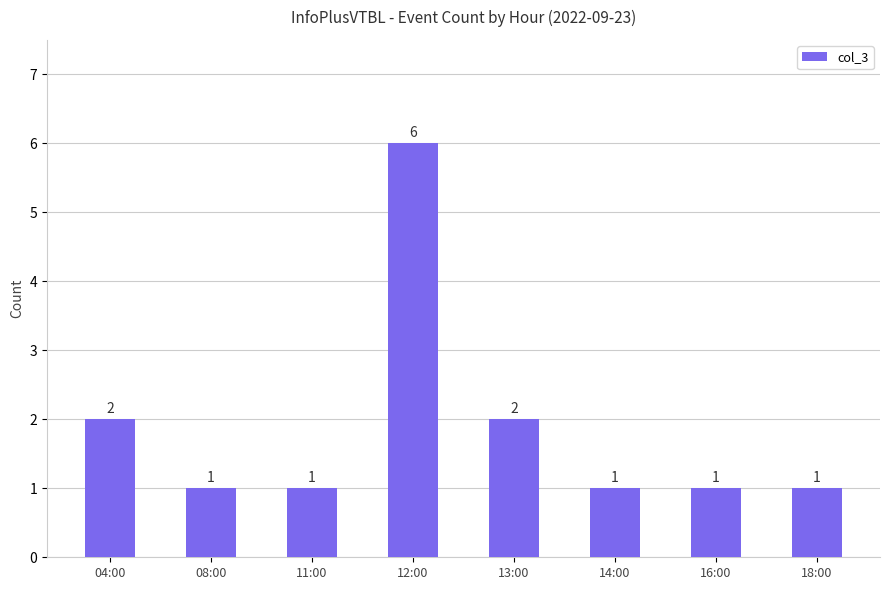

Is it true that the value at 13:00 is 2?

True